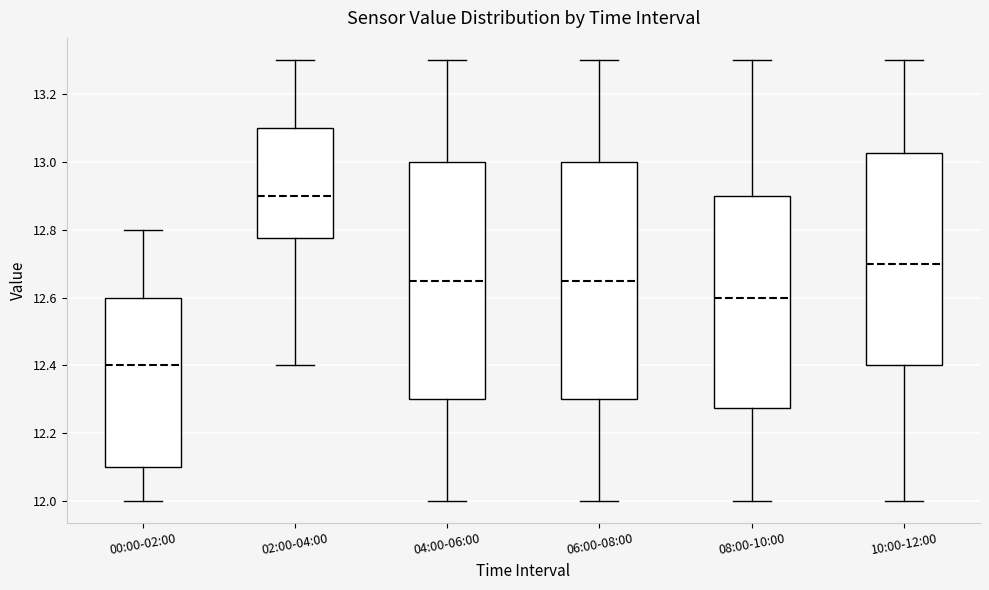

Reading left to right, read every box against the y-axis: the position of its median line, the range the box covers, and the ends of its whiskers. The values are not printed on the chart, so give them approximately, as read against the axis.

00:00-02:00: median 12.40, box 12.10 to 12.60, whiskers 12.00 to 12.80
02:00-04:00: median 12.90, box 12.78 to 13.10, whiskers 12.40 to 13.30
04:00-06:00: median 12.66, box 12.30 to 13.00, whiskers 12.00 to 13.30
06:00-08:00: median 12.66, box 12.30 to 13.00, whiskers 12.00 to 13.30
08:00-10:00: median 12.60, box 12.28 to 12.90, whiskers 12.00 to 13.30
10:00-12:00: median 12.70, box 12.40 to 13.02, whiskers 12.00 to 13.30